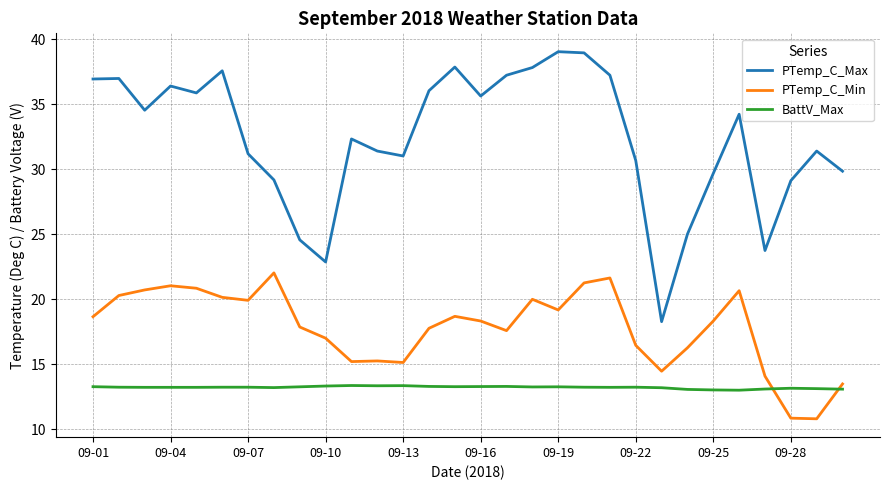

True or false: PTemp_C_Max has more than 0 points higher than both neighbors.

True